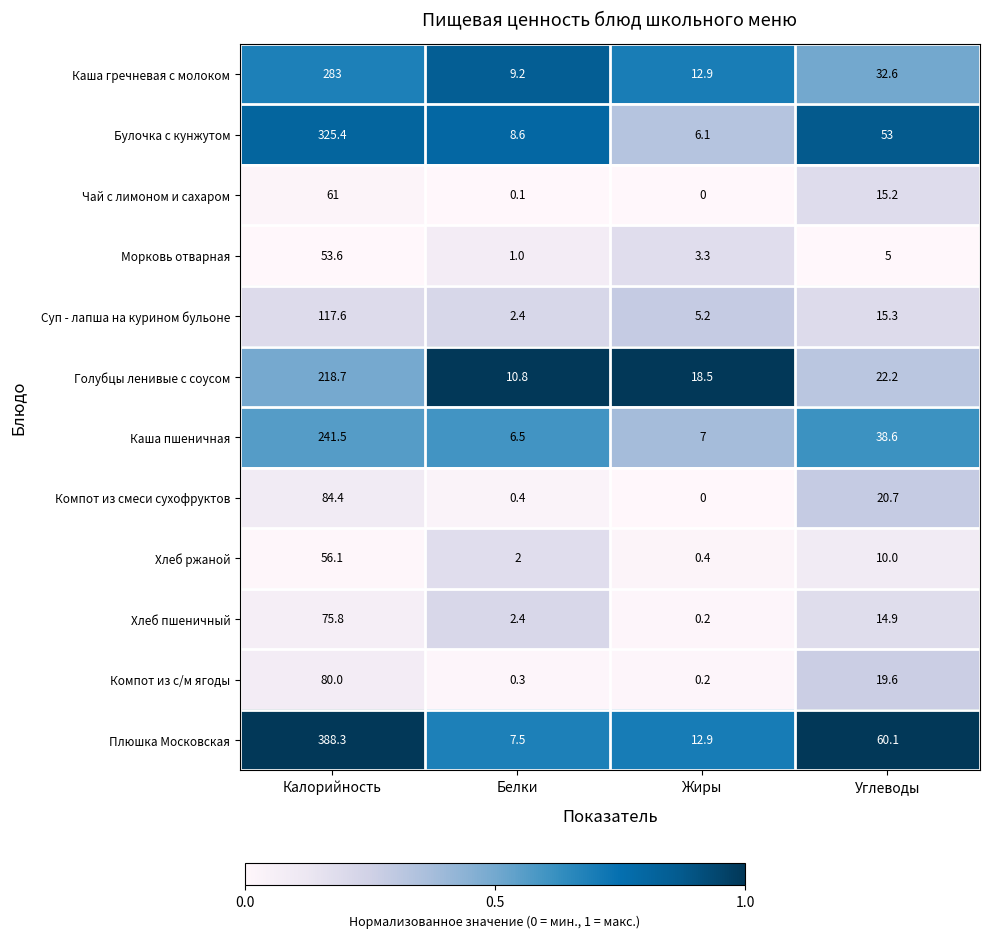

Is it true that Суп - лапша на курином бульоне equals 2.4 at Белки?

True